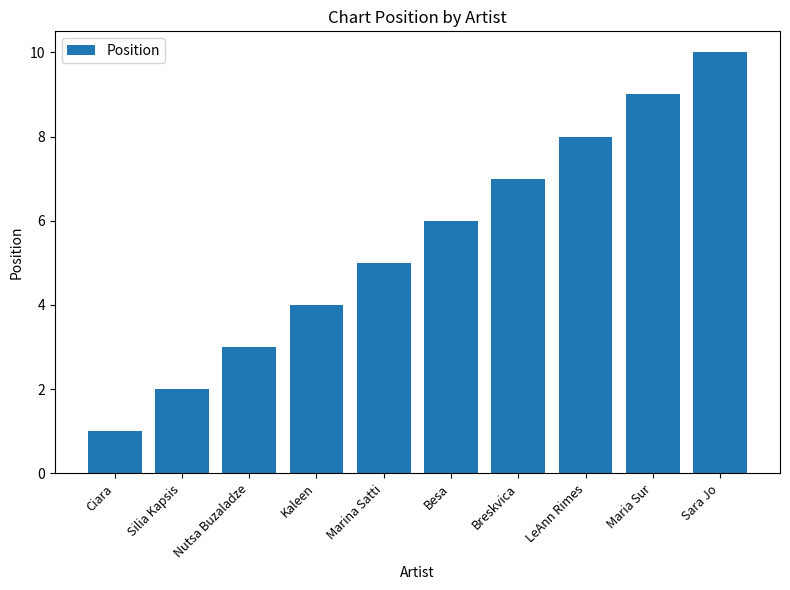

List the labels in order of value, smallest first.

Ciara, Silia Kapsis, Nutsa Buzaladze, Kaleen, Marina Satti, Besa, Breskvica, LeAnn Rimes, Maria Sur, Sara Jo